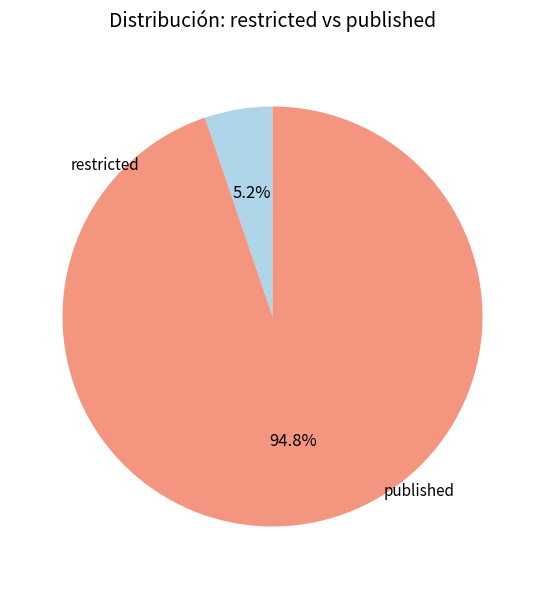

Is there any slice that represents more than half of the pie?

Yes